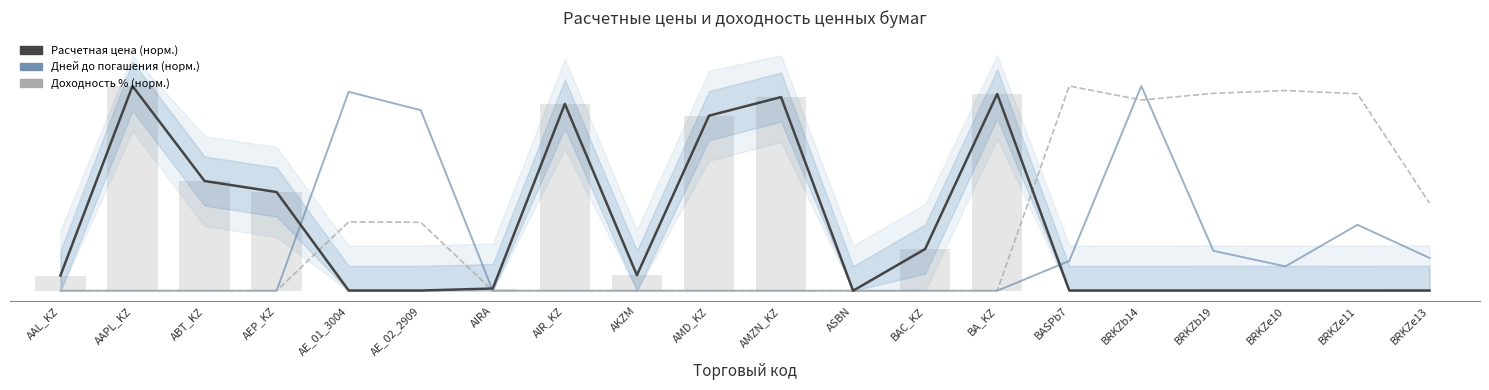

At which category is the sum across all series the highest?

BRKZb14